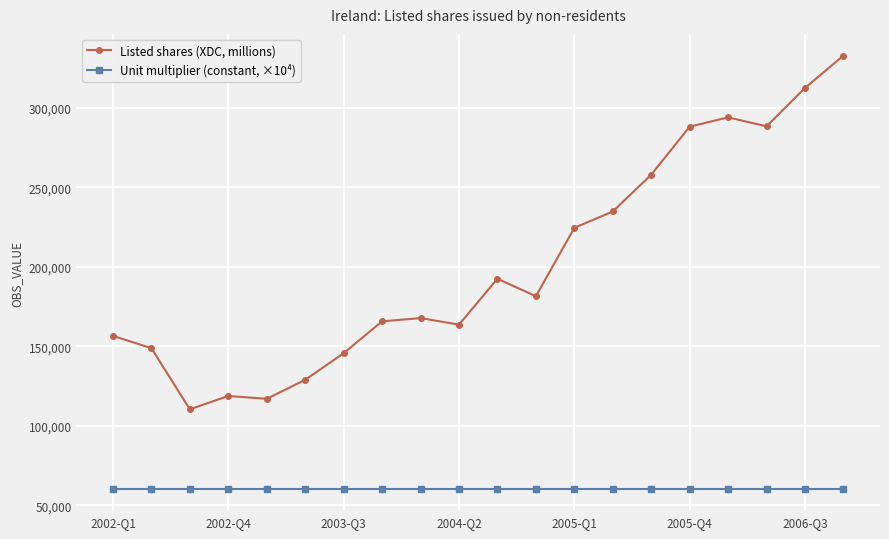

Is this an area chart (filled region under the line)?

No